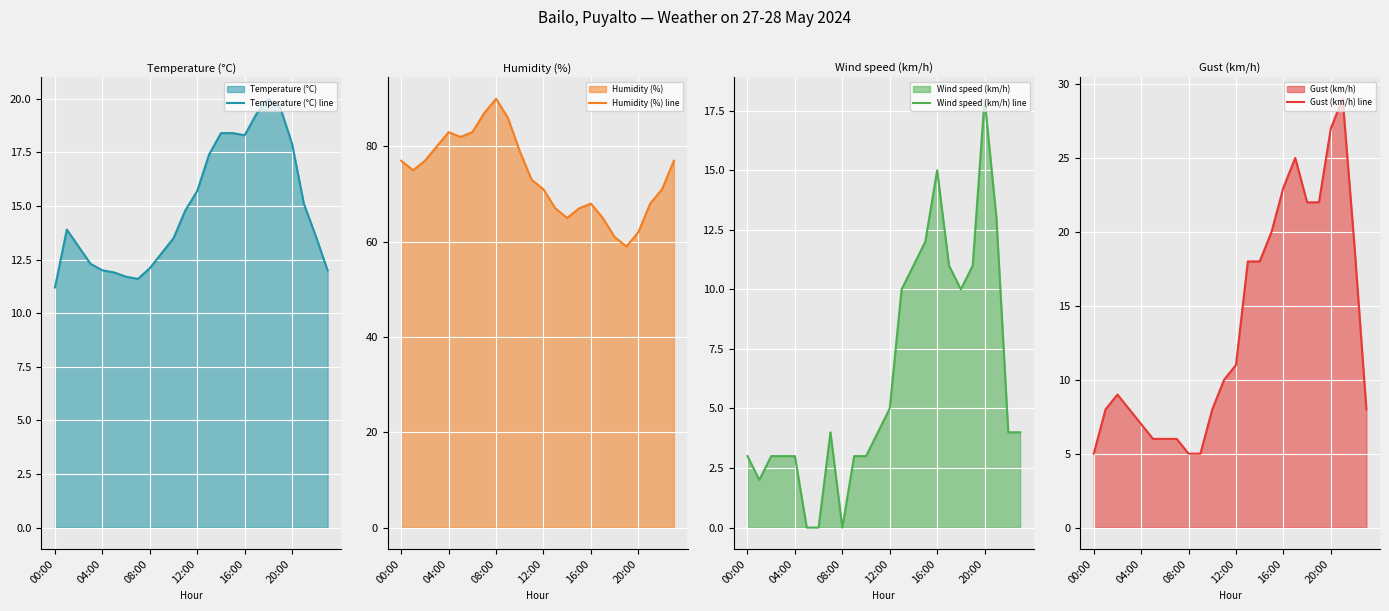

True or false: Temperature (°C) line has a value of 3.4 at 00:00.

False